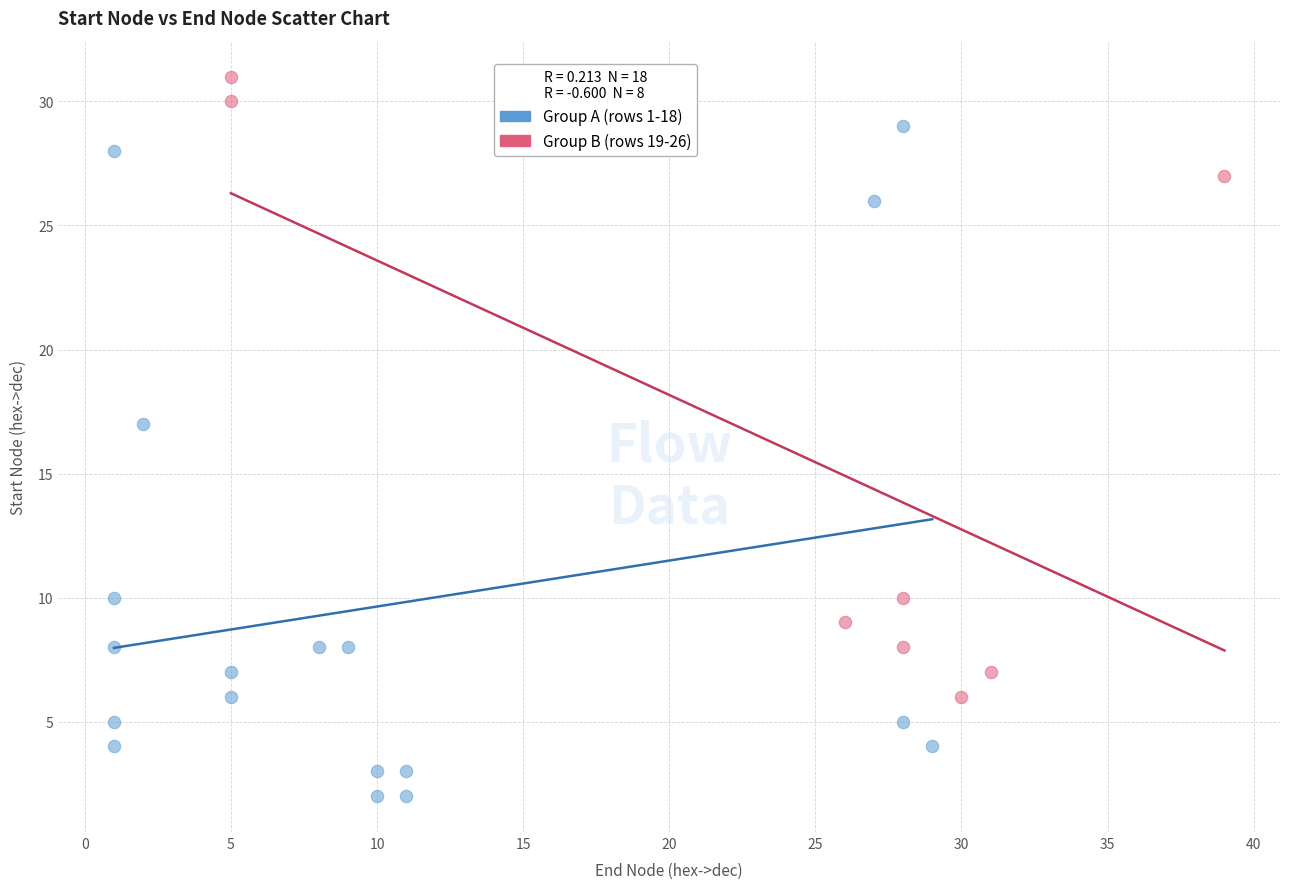

What are all the series names shown in the legend?

Group A (rows 1-18), Group B (rows 19-26)